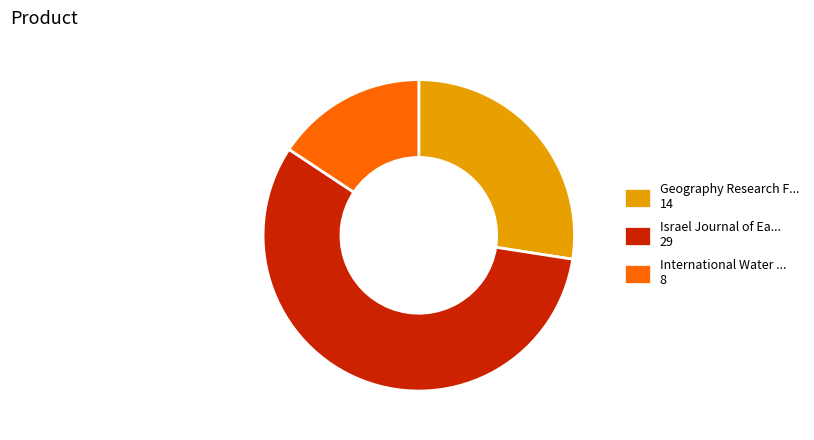

How many slices are in this pie chart?

3